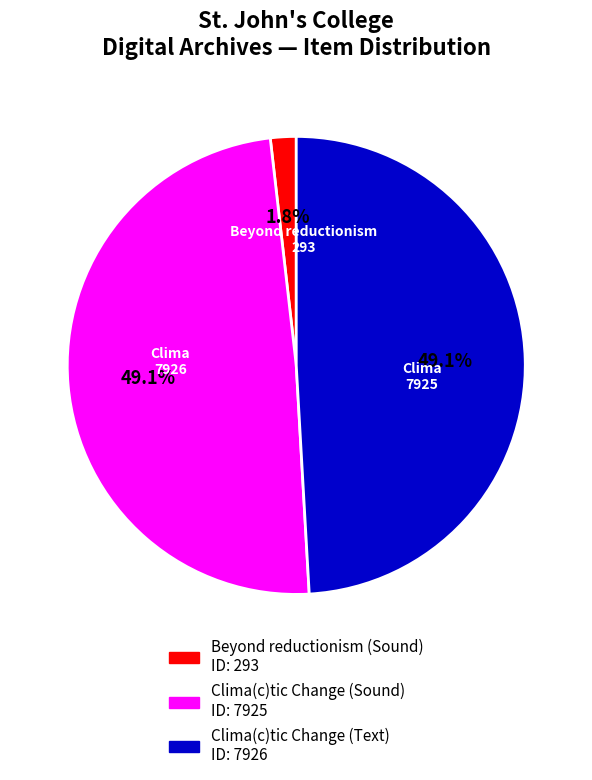

Combined, do Clima(c)tic Change (Sound) and Beyond reductionism (Sound) account for over 50%?

Yes